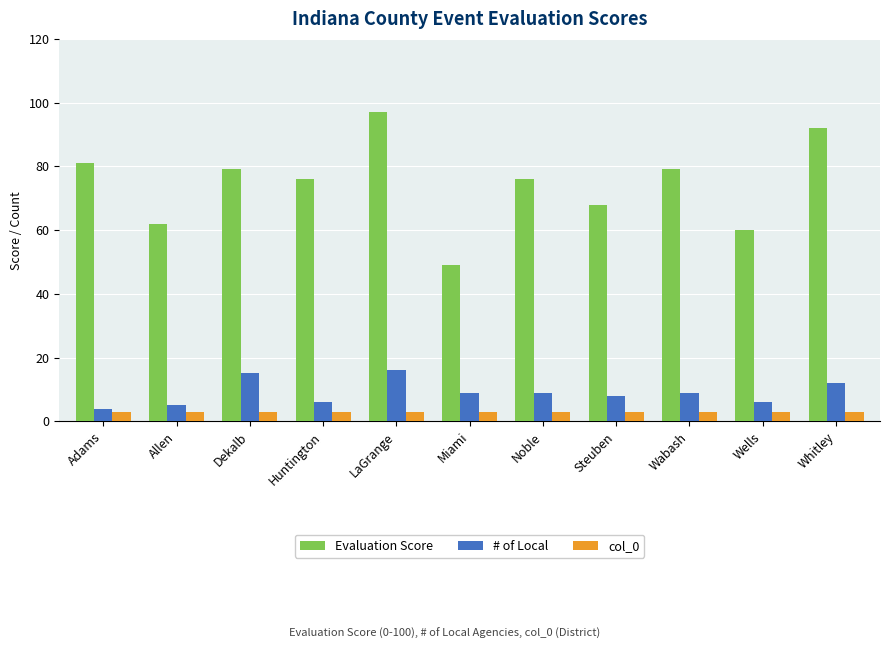

Reading left to right, list all the values displayed in this chart.

Evaluation Score: 81	62	79	76	97	49	76	68	79	60	92
# of Local: 4	5	15	6	16	9	9	8	9	6	12
col_0: 3	3	3	3	3	3	3	3	3	3	3